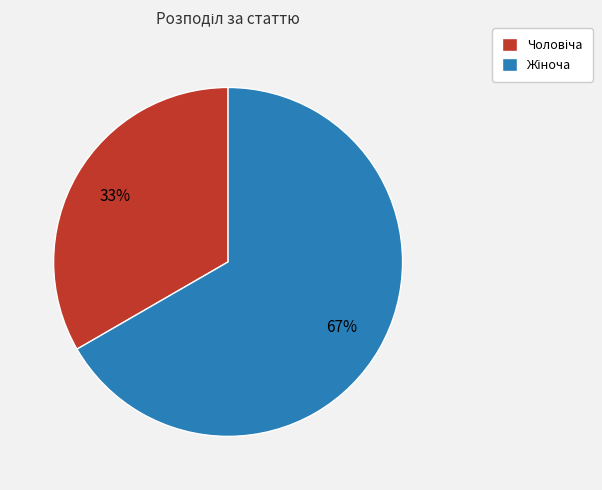

Is there a majority slice in this chart?

Yes